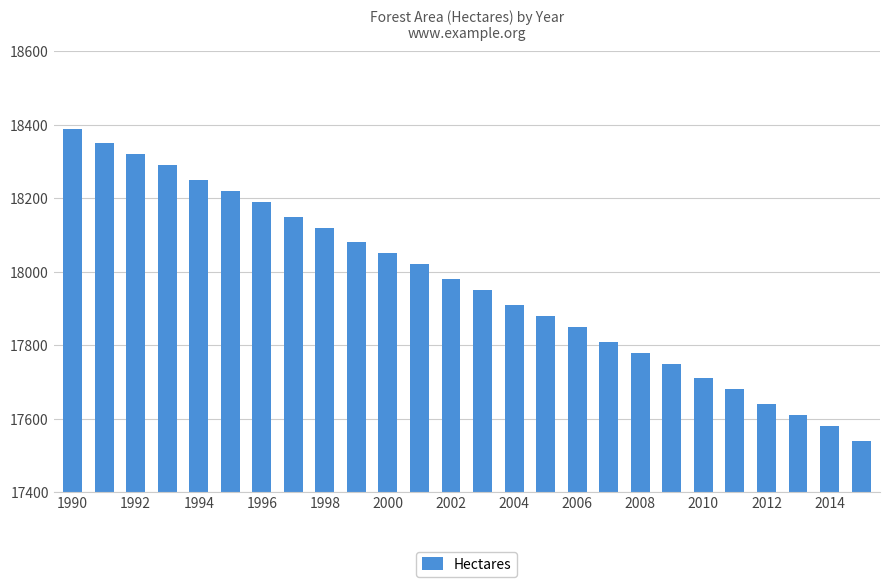

What is the minimum value shown in the chart?

17540